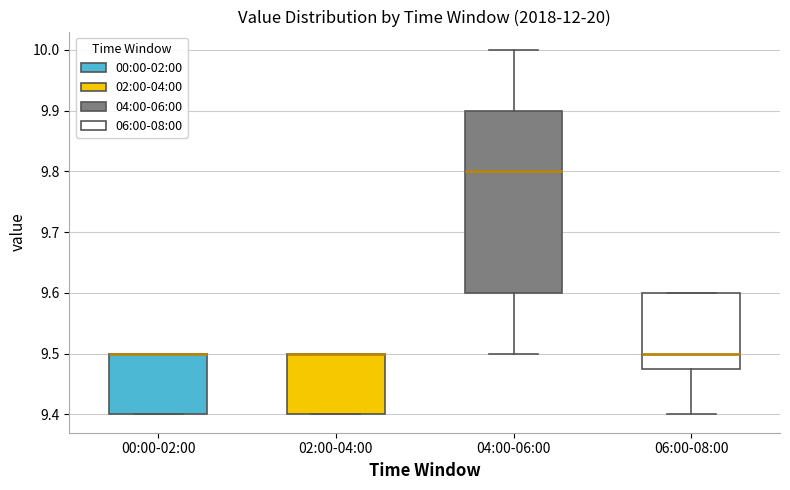

Where is the upper edge of the box for 00:00-02:00 on the y-axis? The values are not printed on the chart, so give them approximately, as read against the axis.

9.50